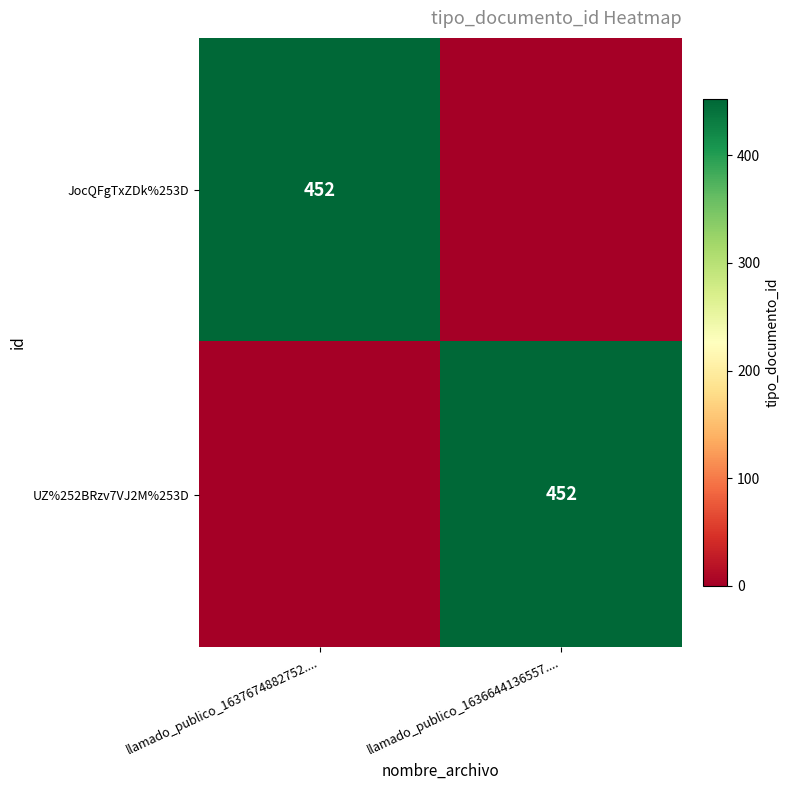

At which category is the sum across all series the highest?

llamado_publico_1637674882752....